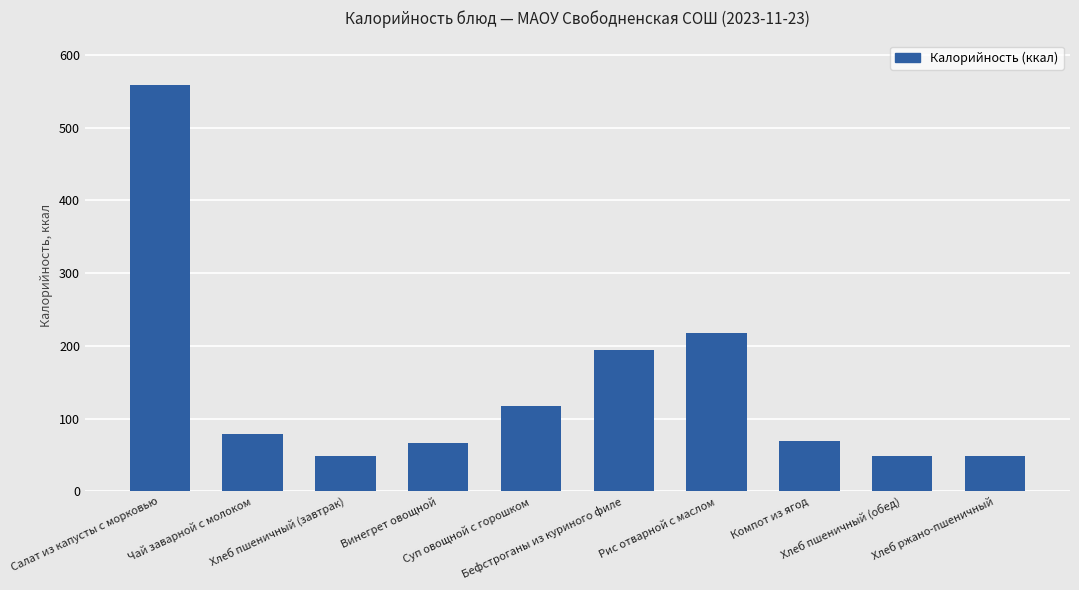

Where is the data nearest to the value 303?

Рис отварной с маслом